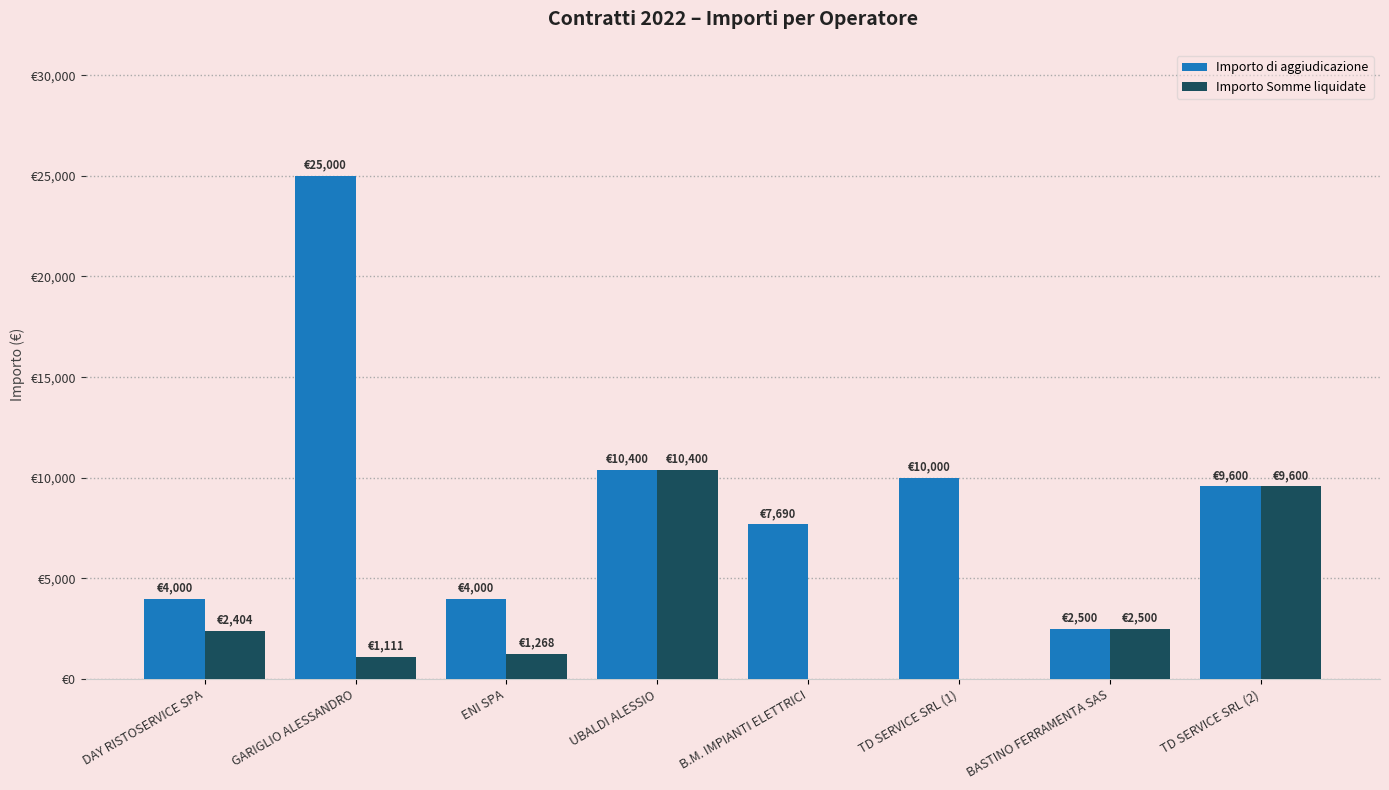

At which category is the sum across all series the highest?

GARIGLIO ALESSANDRO